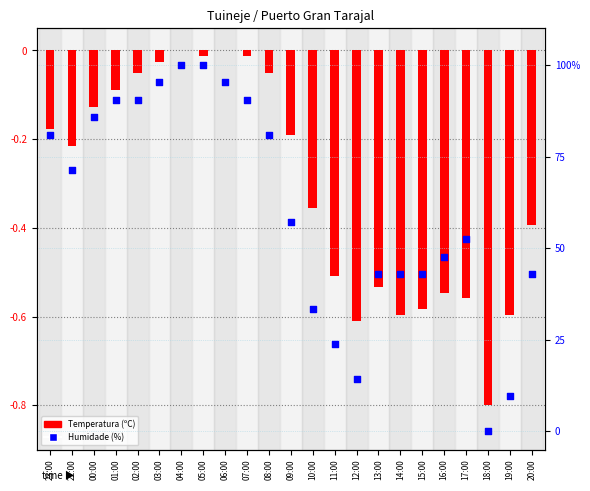

Which series contains the highest Y value?

Humidade (%)